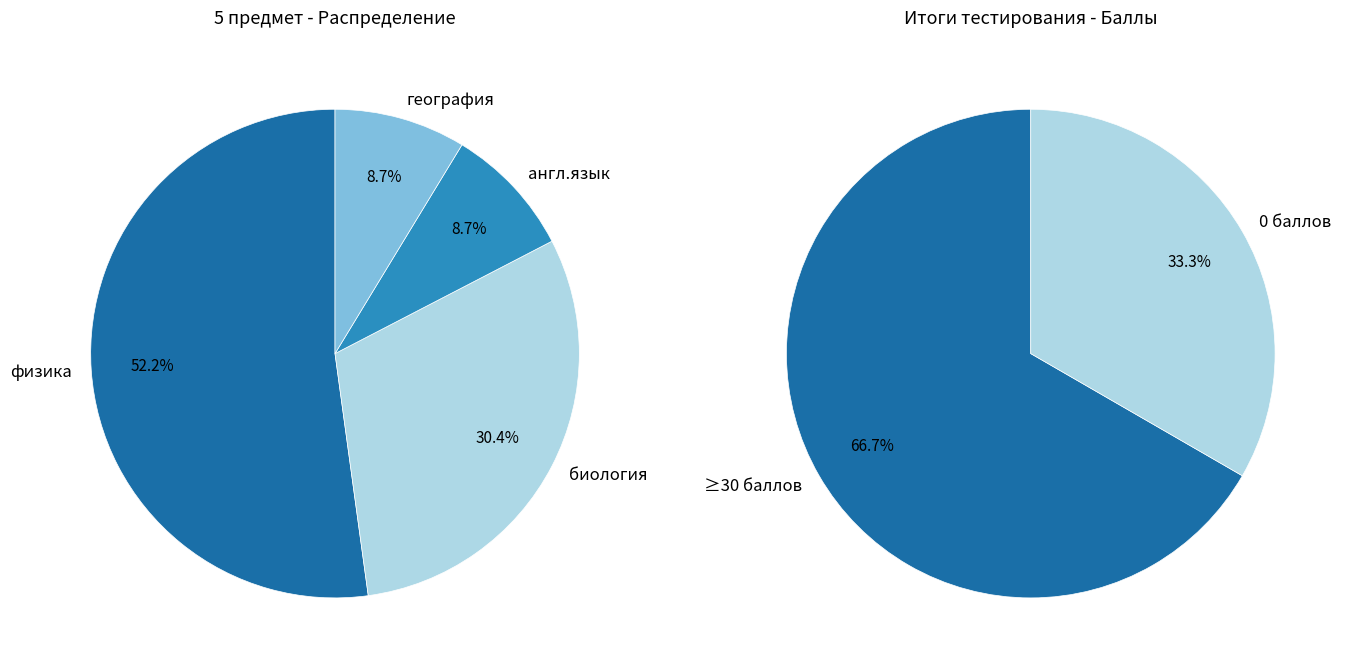

Is there any slice that represents more than half of the pie?

Yes